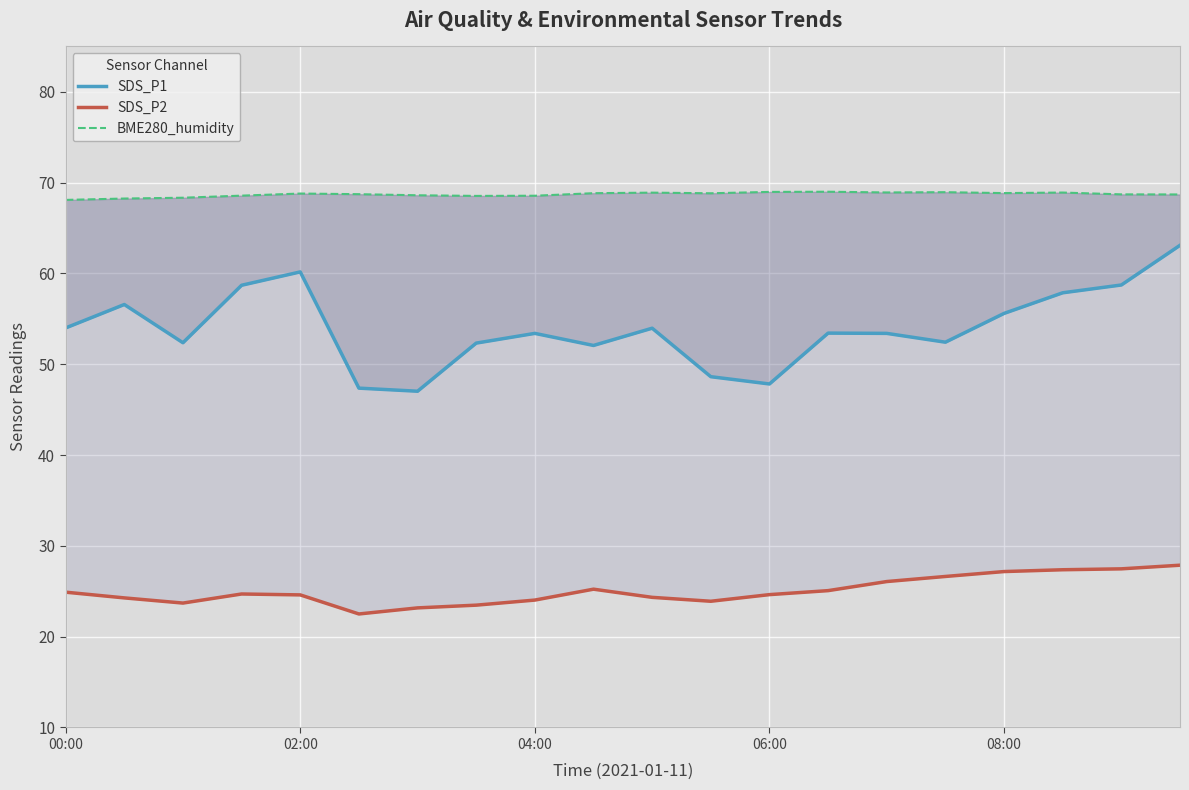

At which category is the sum across all series the highest?

19